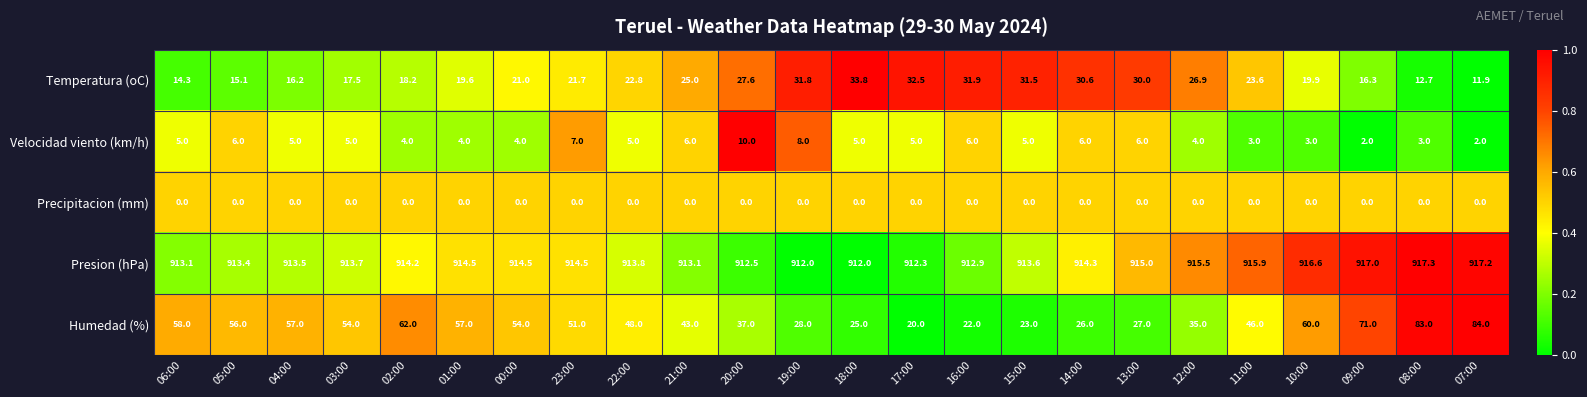

At which label is Temperatura (oC) closest to 22?

23:00